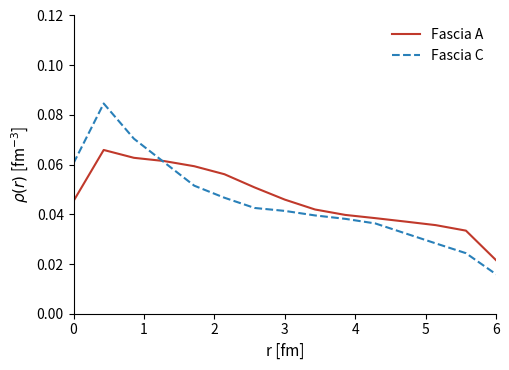

Rank the series by their maximum value, from highest to lowest.

Fascia C, Fascia A